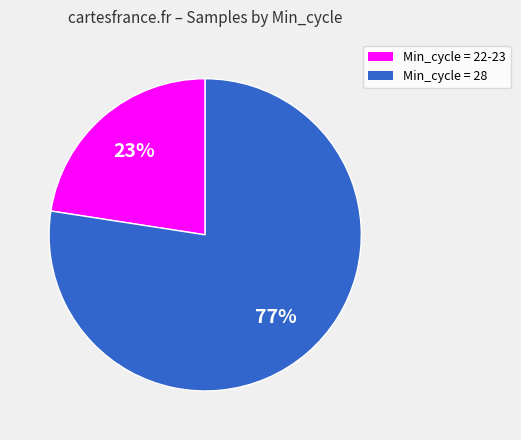

Rank the categories by value from highest to lowest.

Min_cycle = 28, Min_cycle = 22-23